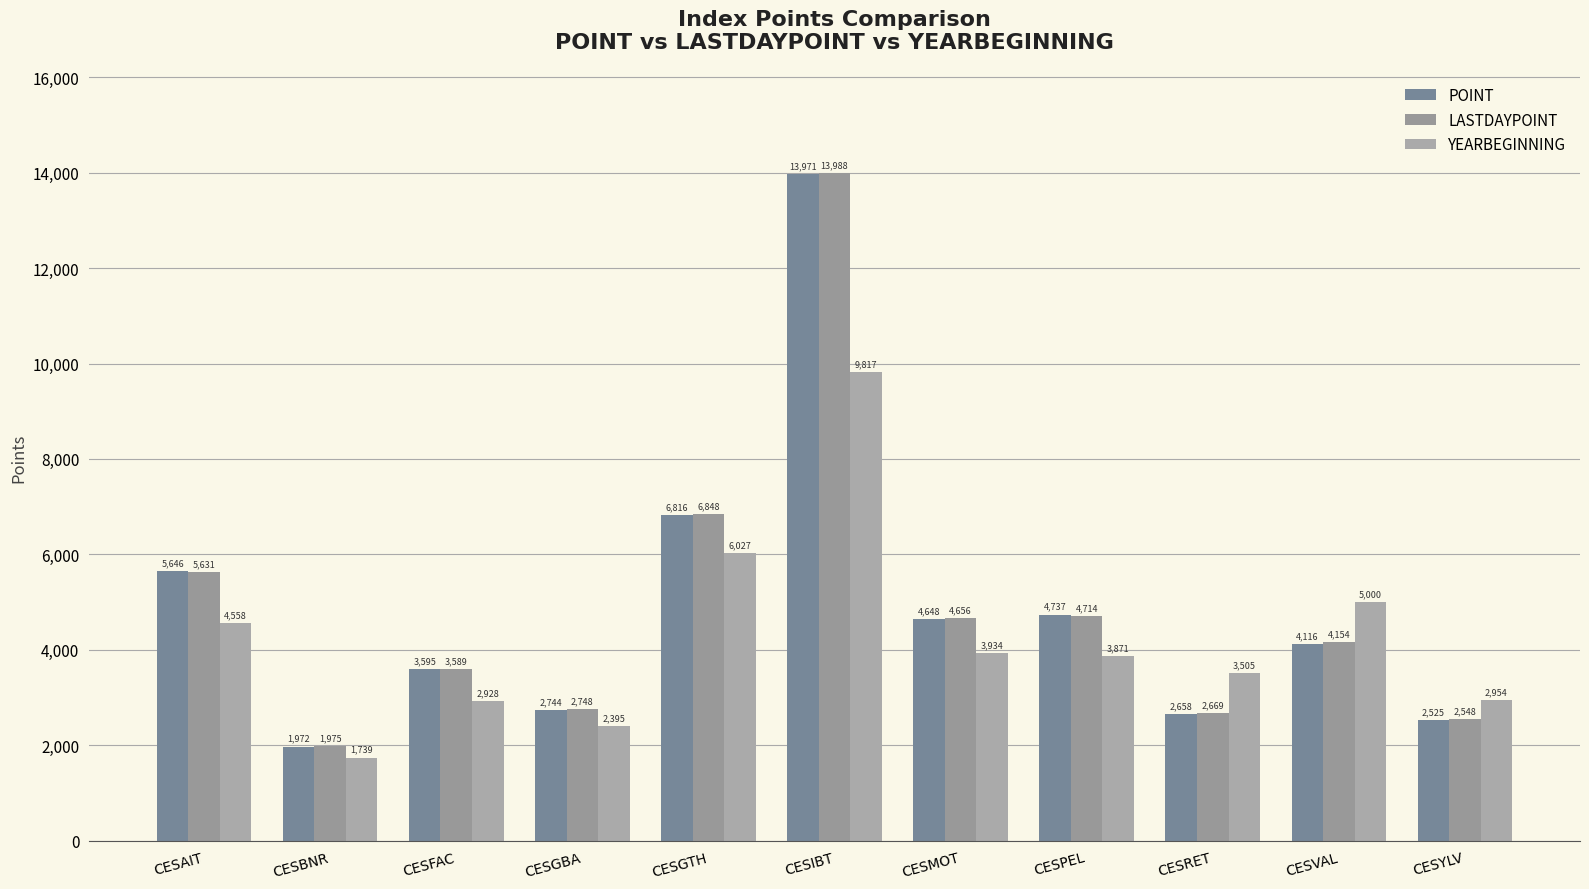

How many categories are shown in the chart?

11